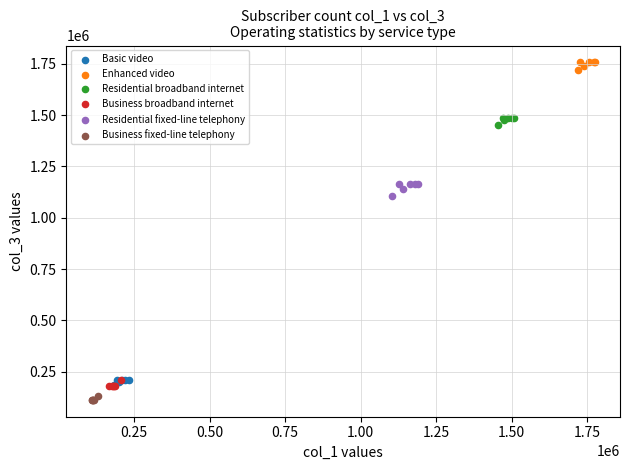

Which series contains the highest Y value?

Enhanced video